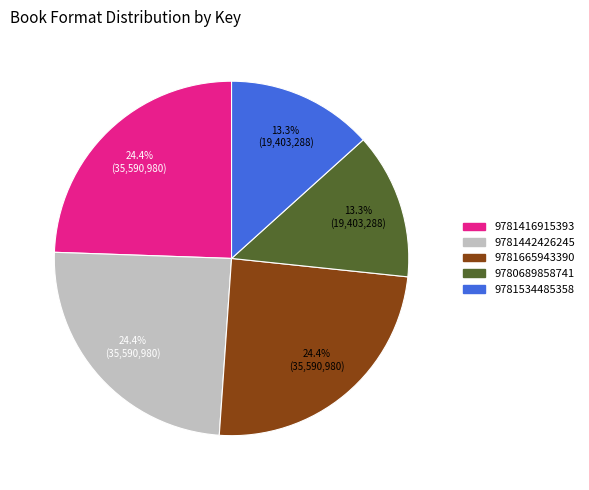

Is there any slice that represents more than half of the pie?

No